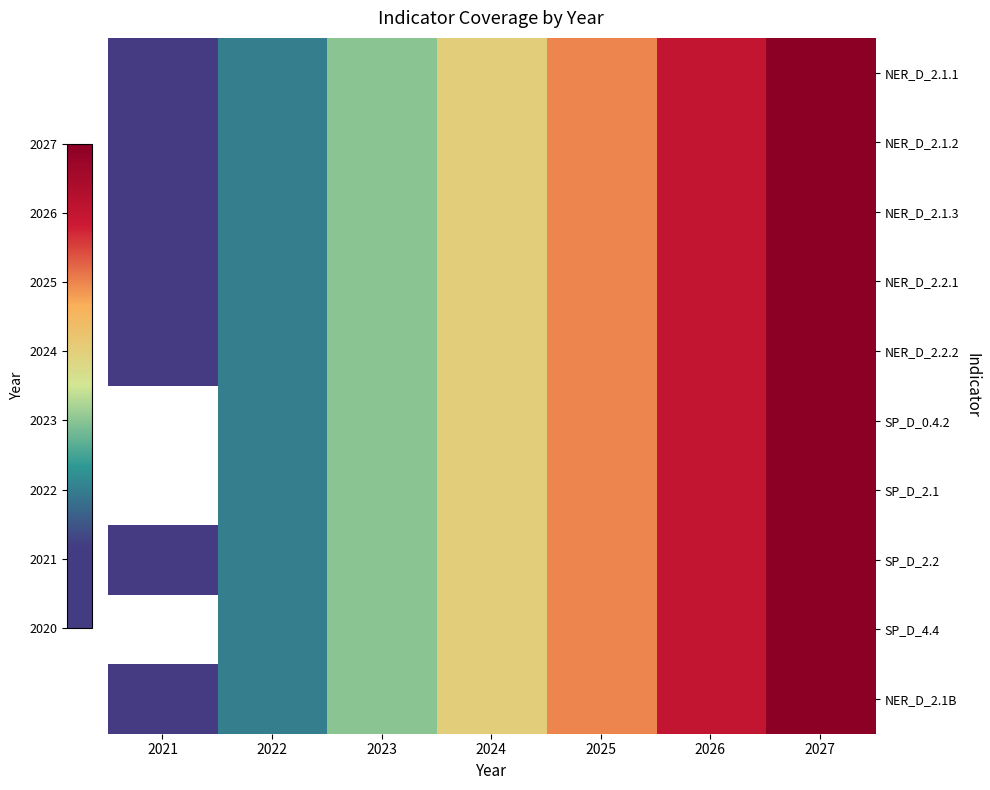

What is the greatest value displayed?

2027.0